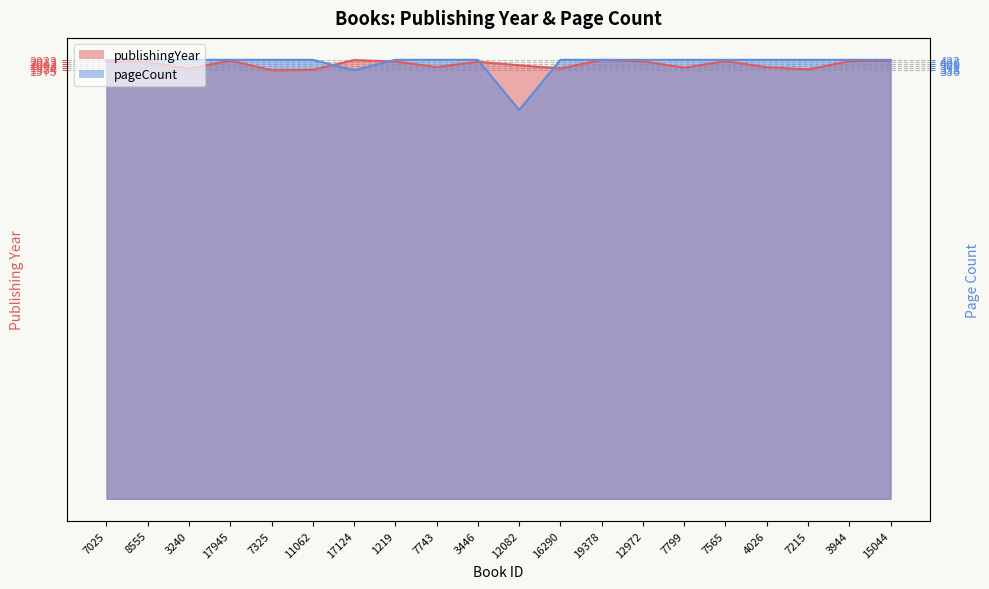

Which series has the largest total across all categories?

pageCount